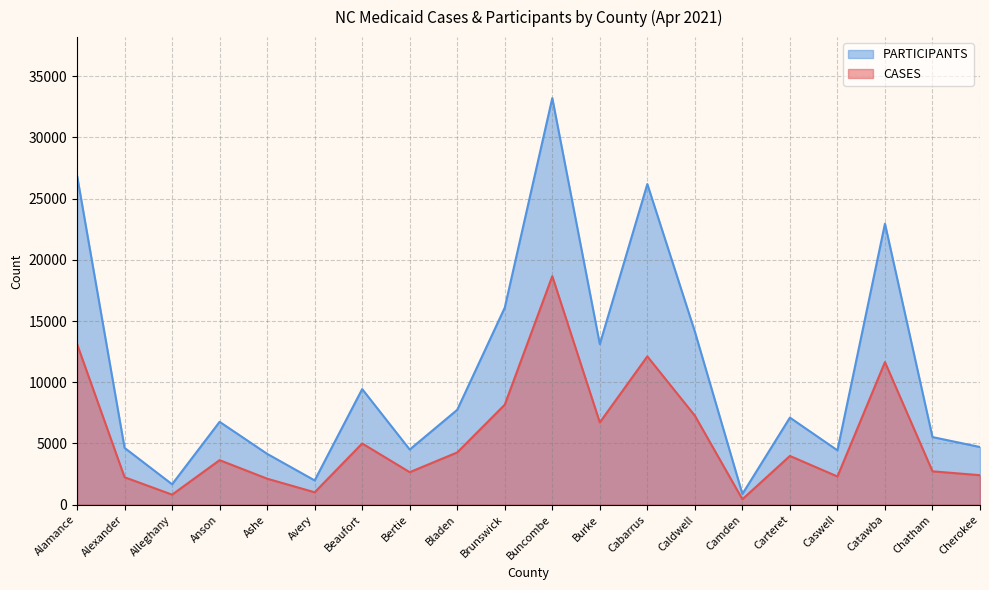

At Alexander, list the series in order from smallest to largest.

CASES, PARTICIPANTS